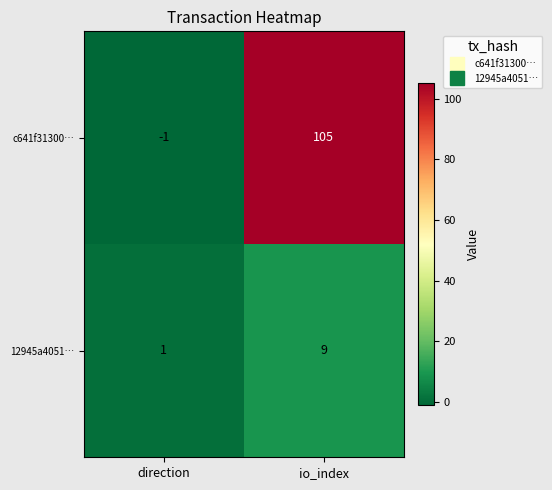

What is the spread (max minus min) of values at direction?

2